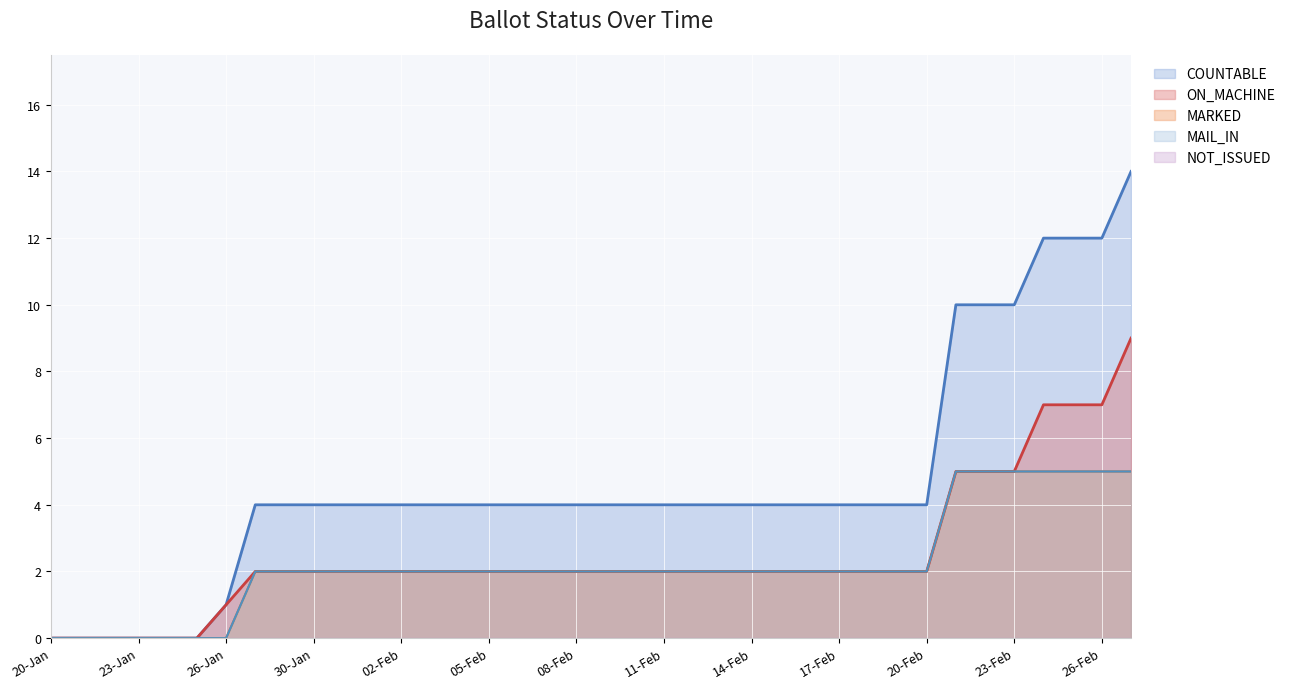

Which series has the largest total across all categories?

COUNTABLE